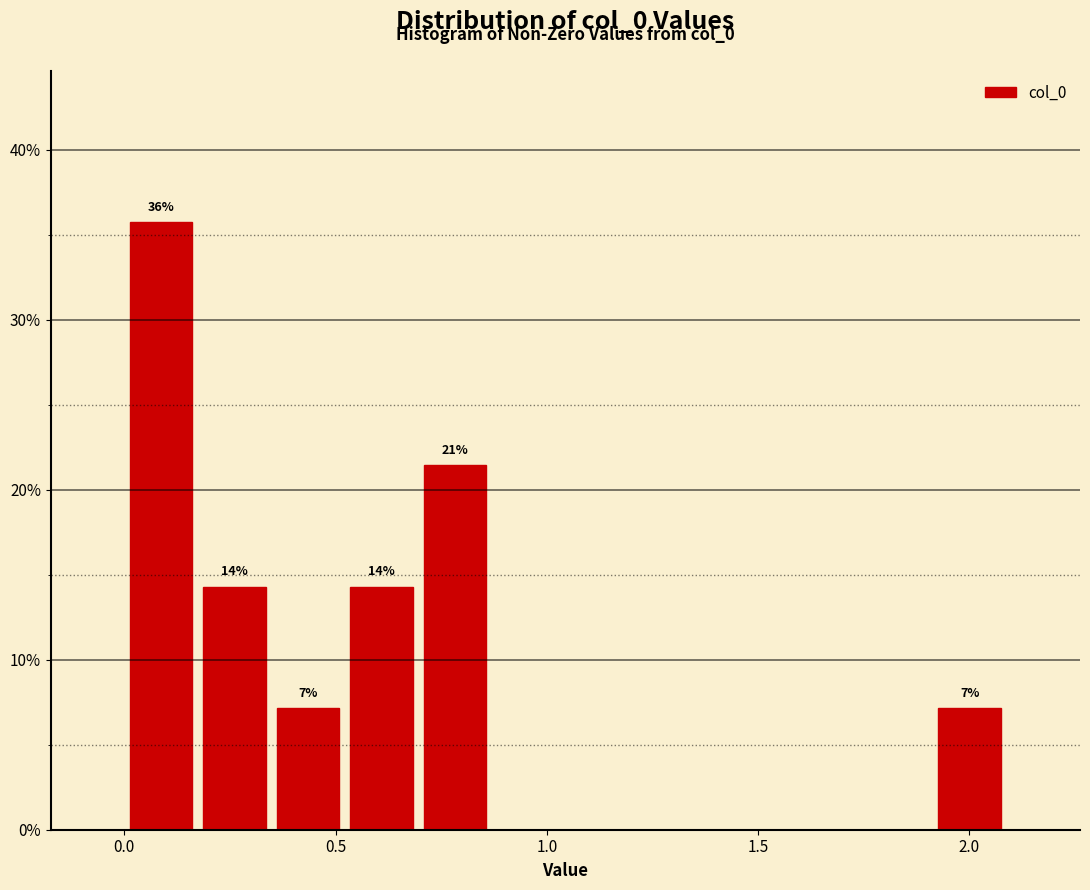

Around what value on the x-axis is the tallest bar? Give the approximate position of its centre, as read against the axis.

0.10